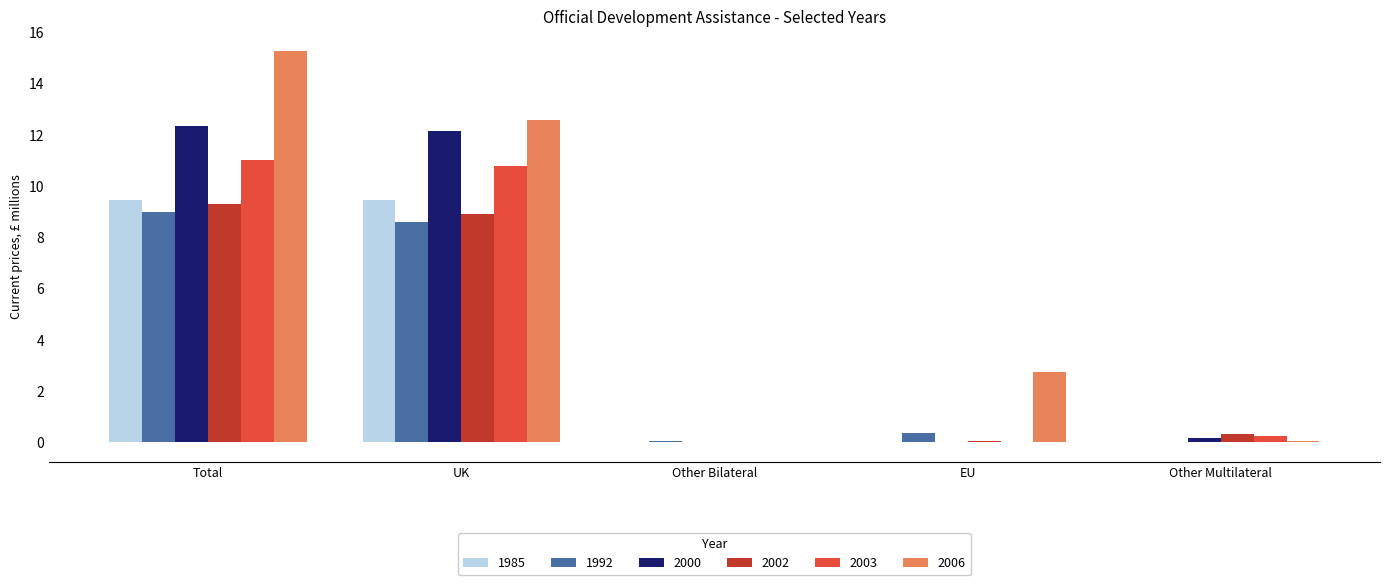

Are the bars grouped side by side (vs. stacked)?

Yes